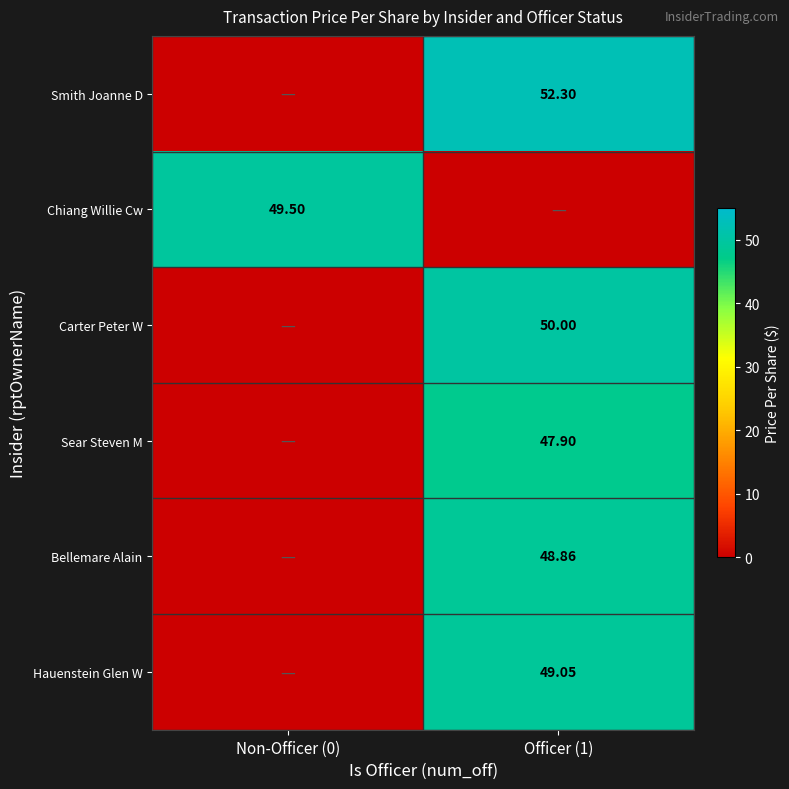

What is the approximate value of Chiang Willie Cw at Non-Officer (0)?

49.5